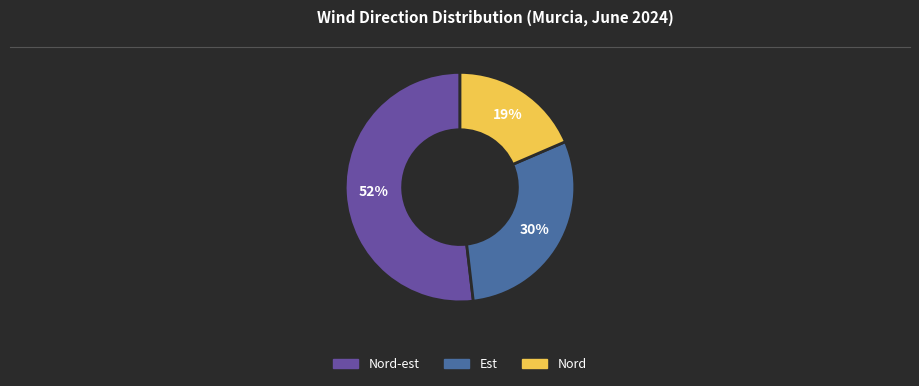

To the nearest percent, what is the average slice percentage?

33%